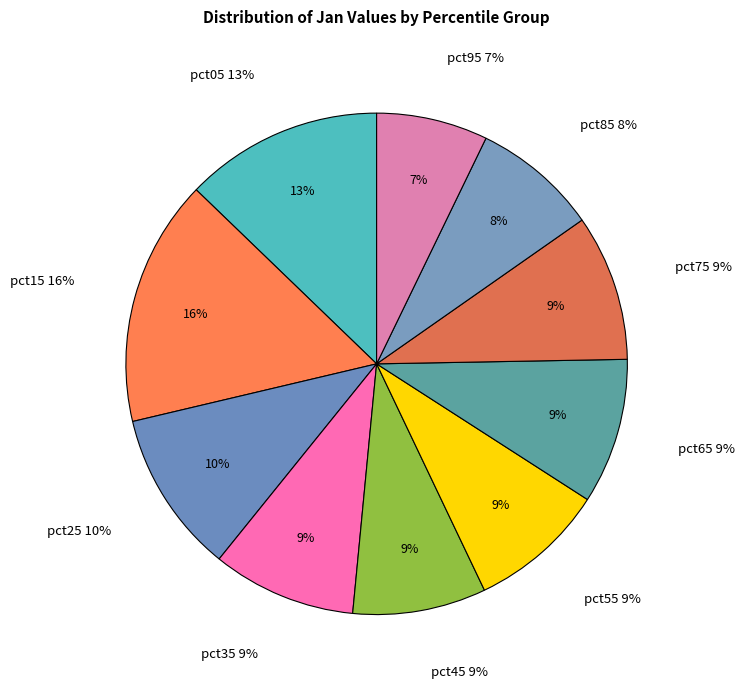

Count the number of slices in the pie.

10